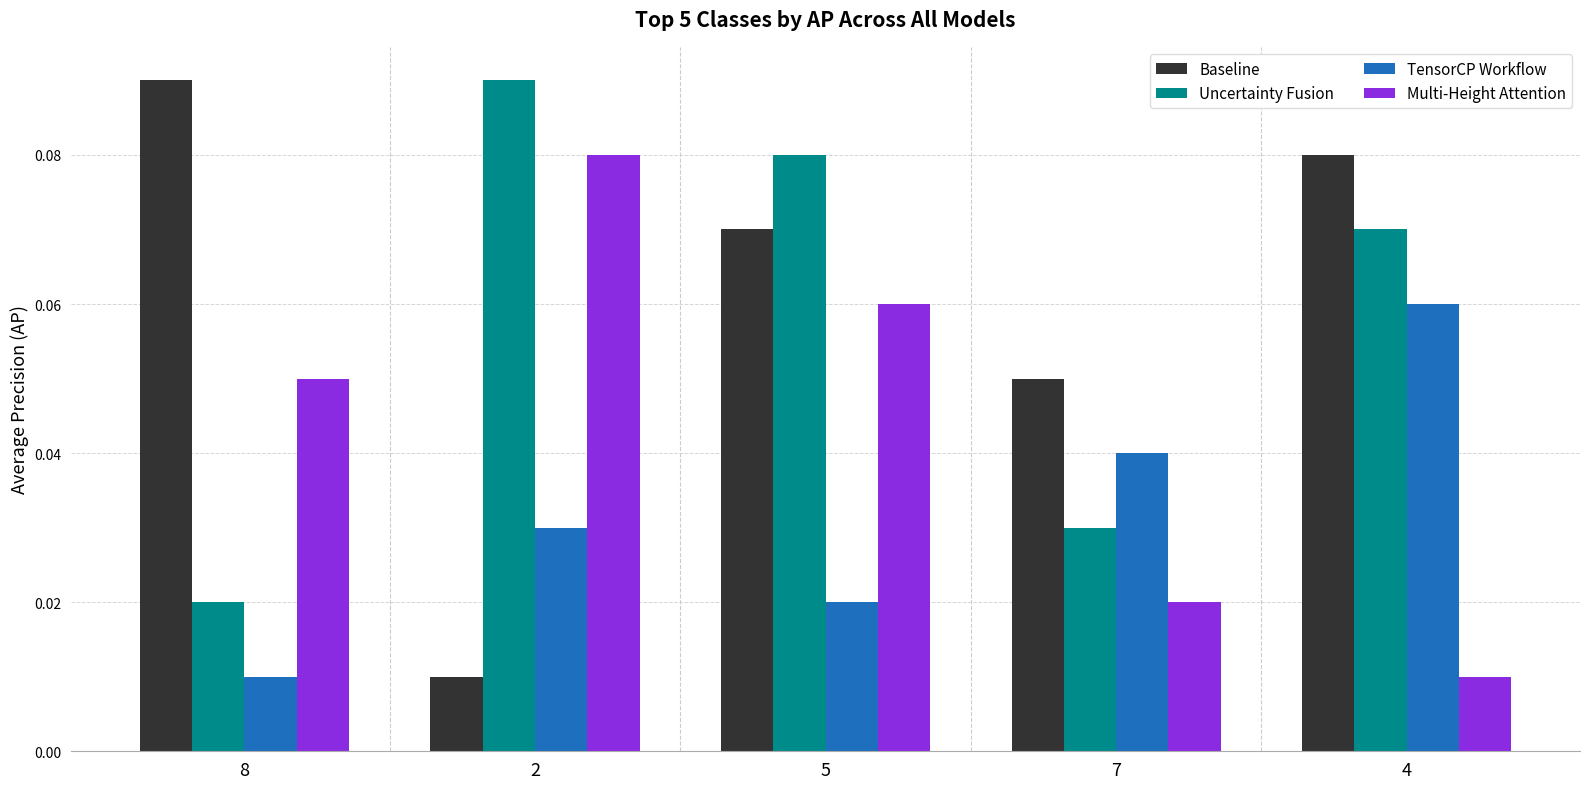

What are all the series names shown in the legend?

Baseline, Uncertainty Fusion, TensorCP Workflow, Multi-Height Attention